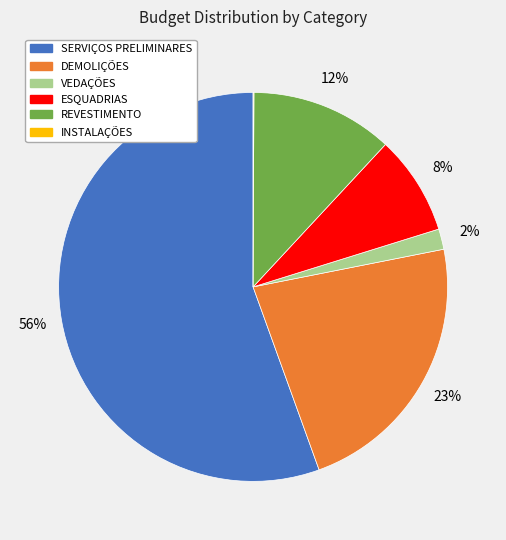

To the nearest percent, what is the combined percentage of REVESTIMENTO and SERVIÇOS PRELIMINARES?

67%